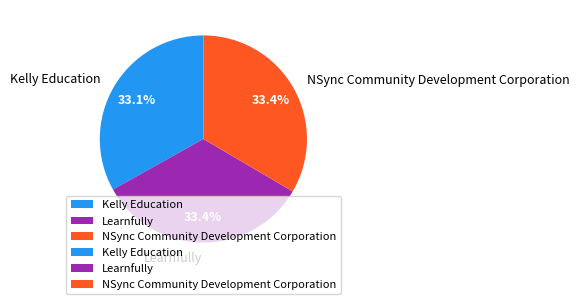

To the nearest percent, what is the average slice percentage?

33%